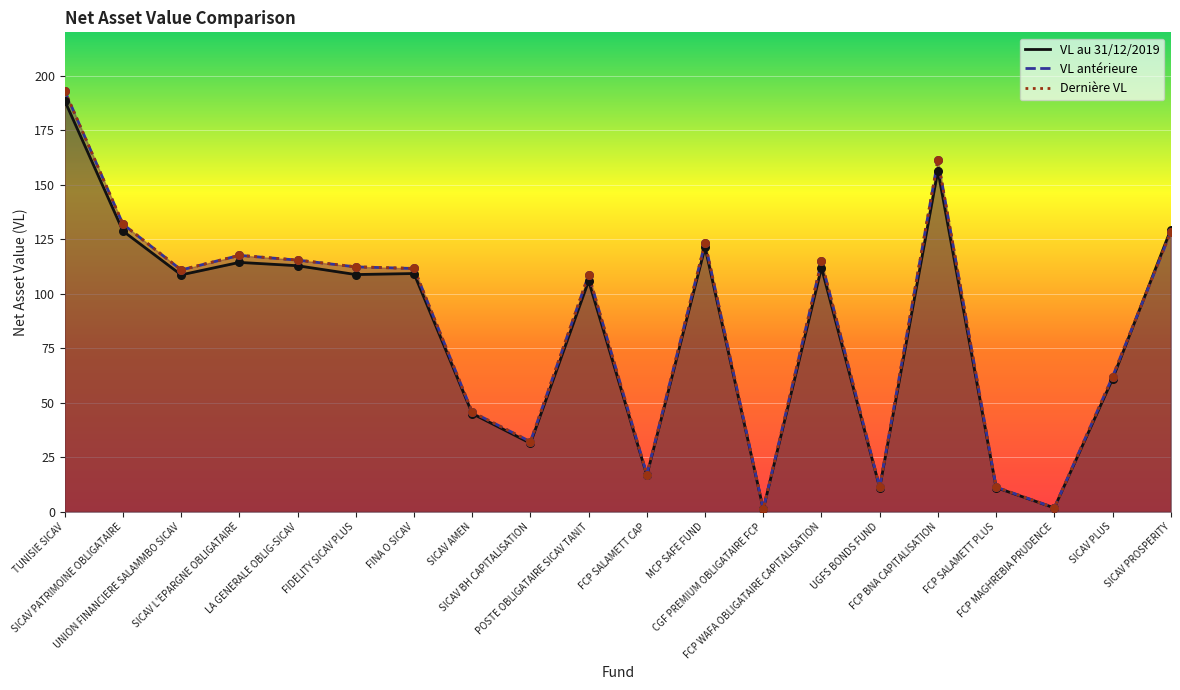

What is the total value across all series at TUNISIE SICAV?

574.9